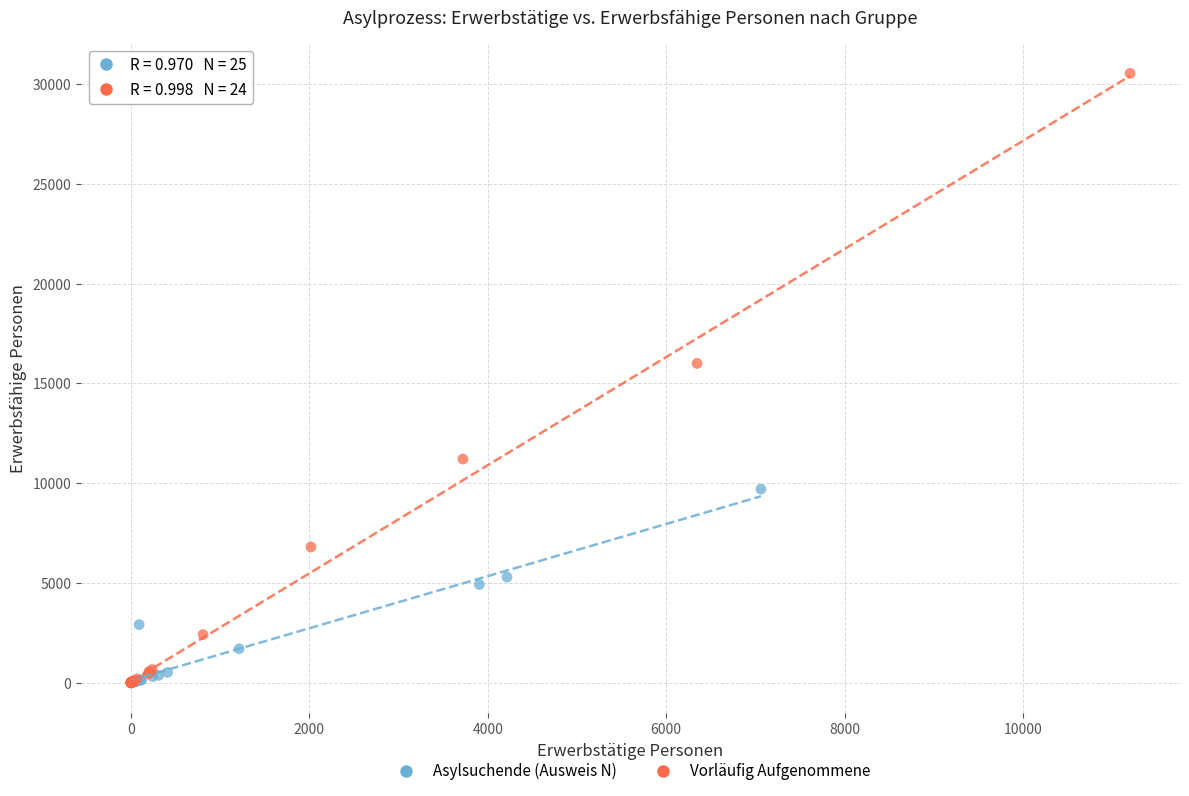

What are all the series names shown in the legend?

Asylsuchende (Ausweis N), Vorläufig Aufgenommene